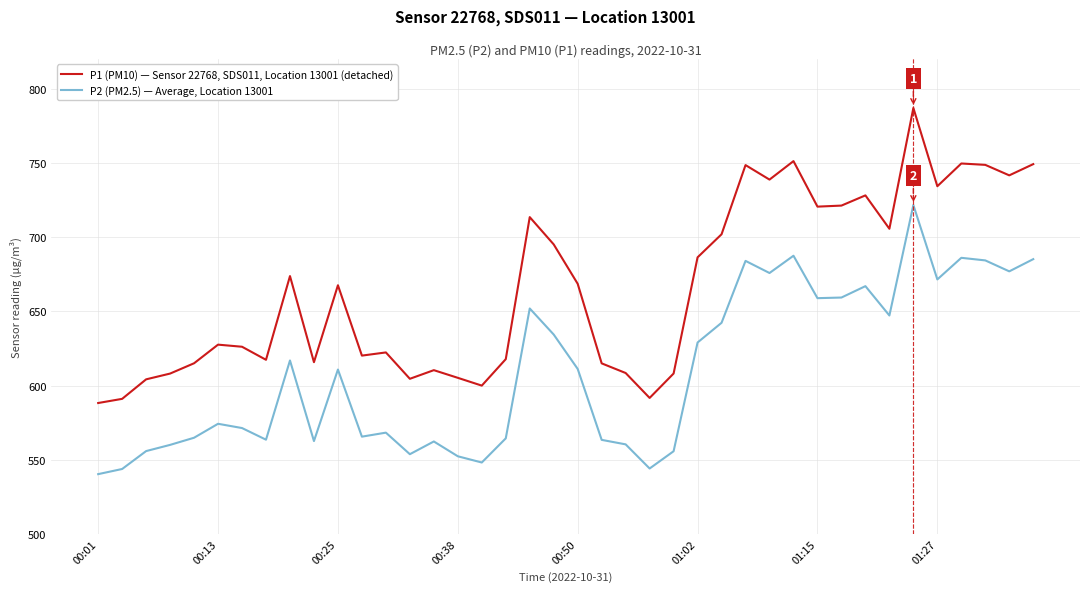

Which series has the widest spread of values?

P1 (PM10) — Sensor 22768, SDS011, Location 13001 (detached)